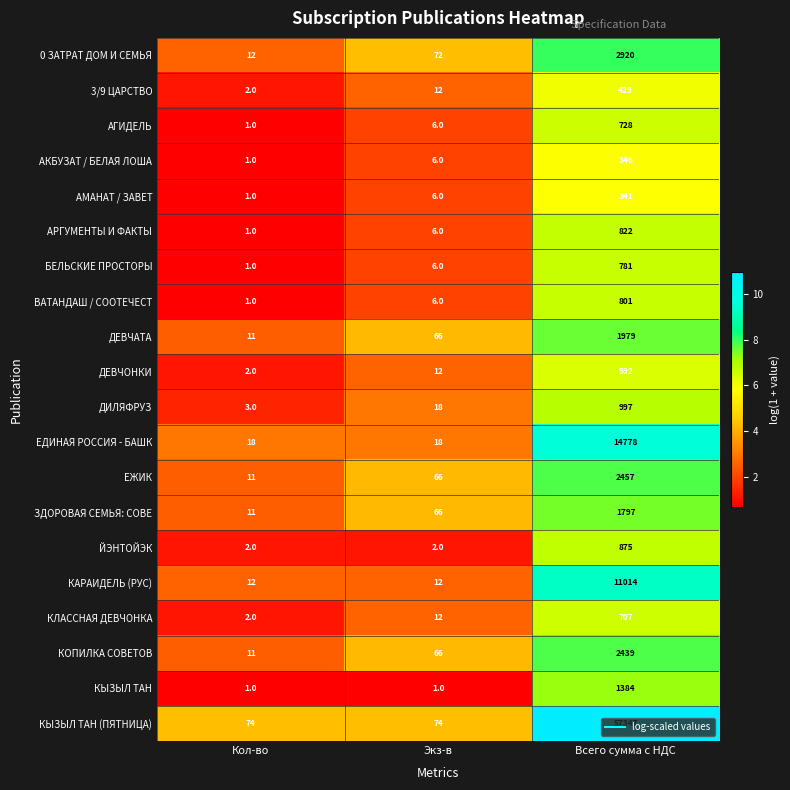

List the series in order of their peak value, lowest first.

АМАНАТ / ЗАВЕТ, АКБУЗАТ / БЕЛАЯ ЛОША, 3/9 ЦАРСТВО, ДЕВЧОНКИ, КЛАССНАЯ ДЕВЧОНКА, АГИДЕЛЬ, БЕЛЬСКИЕ ПРОСТОРЫ, ВАТАНДАШ / СООТЕЧЕСТ, АРГУМЕНТЫ И ФАКТЫ, ЙЭНТОЙЭК, ДИЛЯФРУЗ, КЫЗЫЛ ТАН, ЗДОРОВАЯ СЕМЬЯ: СОВЕ, ДЕВЧАТА, КОПИЛКА СОВЕТОВ, ЕЖИК, 0 ЗАТРАТ ДОМ И СЕМЬЯ, КАРАИДЕЛЬ (РУС), ЕДИНАЯ РОССИЯ - БАШК, КЫЗЫЛ ТАН (ПЯТНИЦА)